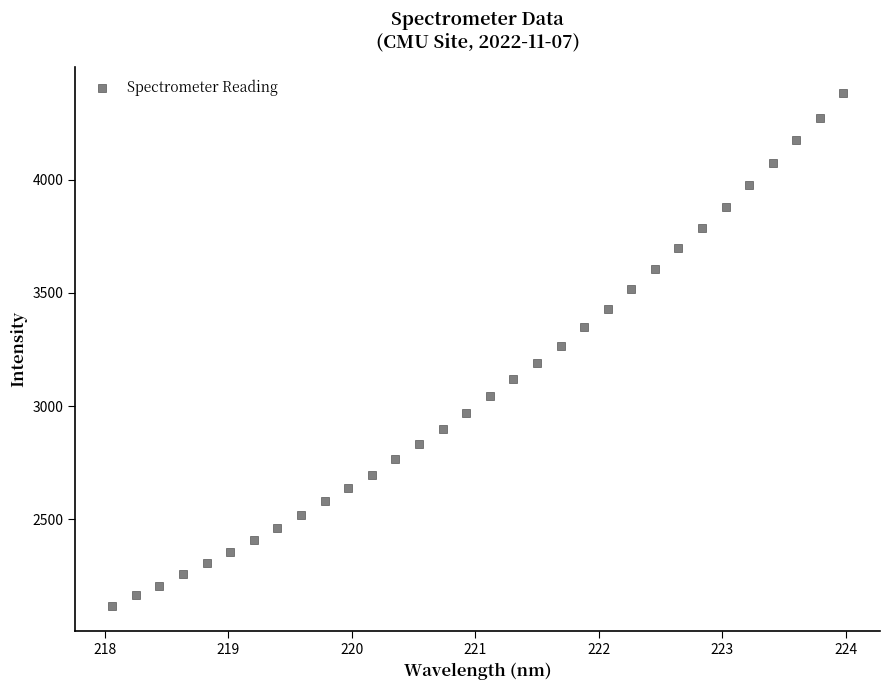

What is the range of Y values (max minus min)?

2263.8